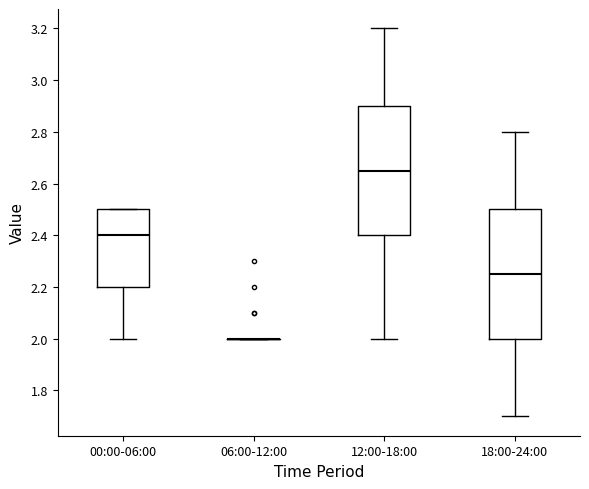

Where is the upper edge of the box for 00:00-06:00 on the y-axis? The values are not printed on the chart, so give them approximately, as read against the axis.

2.50